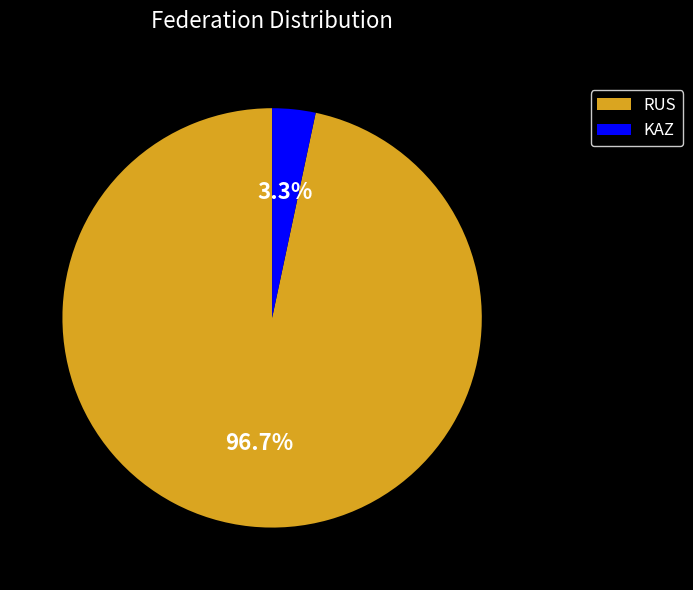

Between KAZ and RUS, which is larger?

RUS